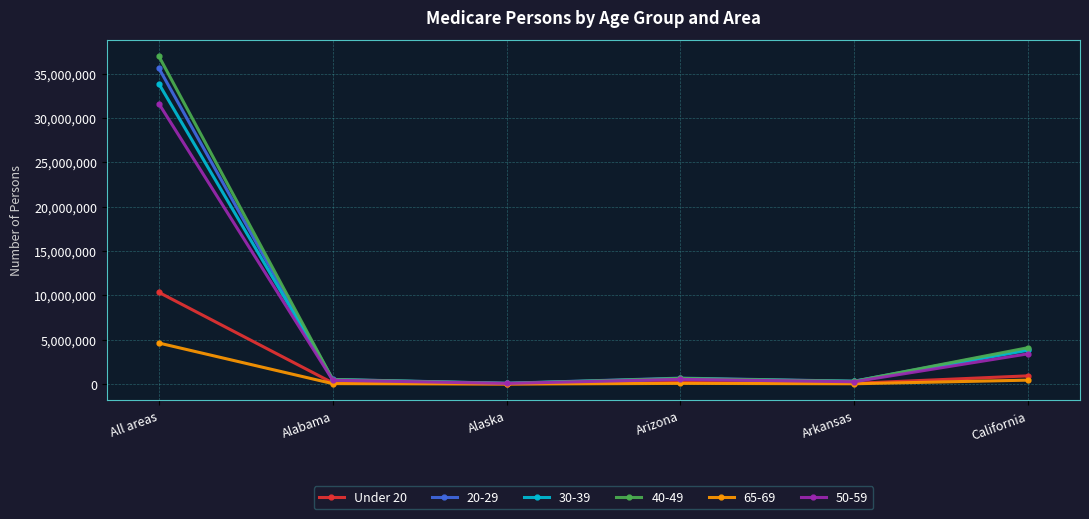

How many categories are shown in the chart?

6